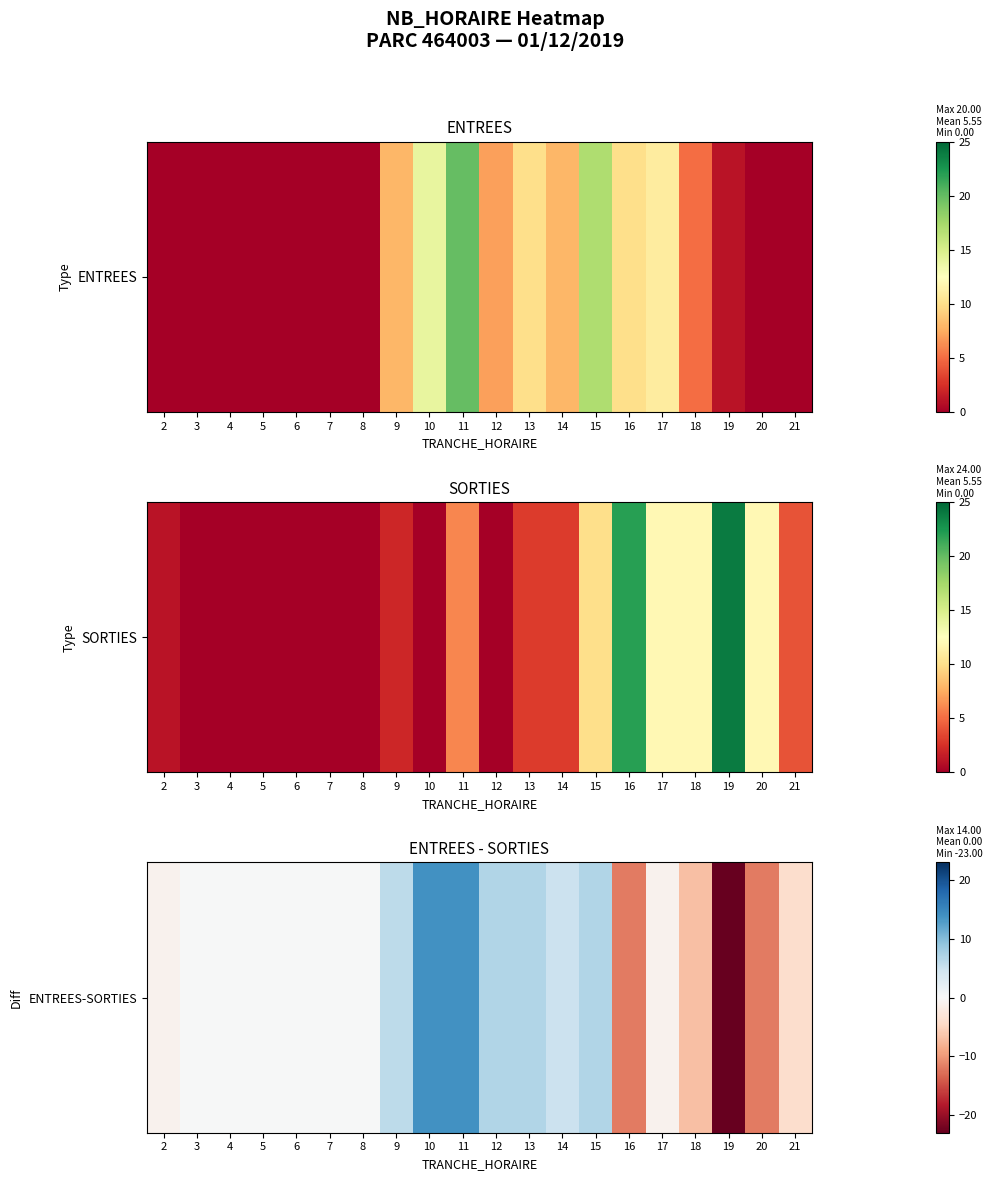

Which label corresponds to the largest value in the chart?

10